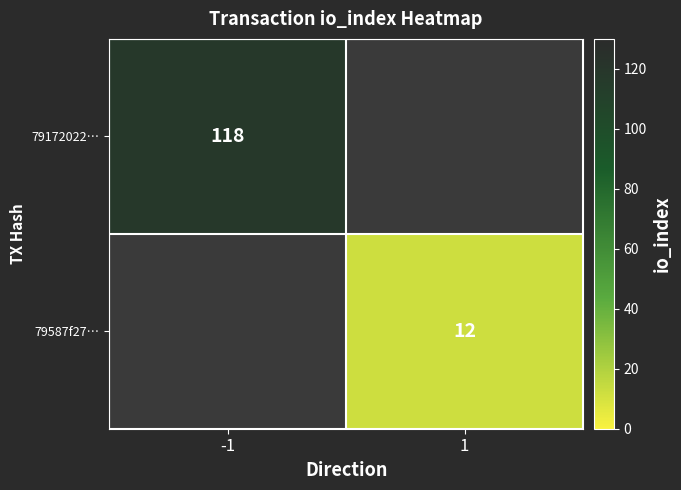

The 79172022… series shows 118 at -1. True or false?

True